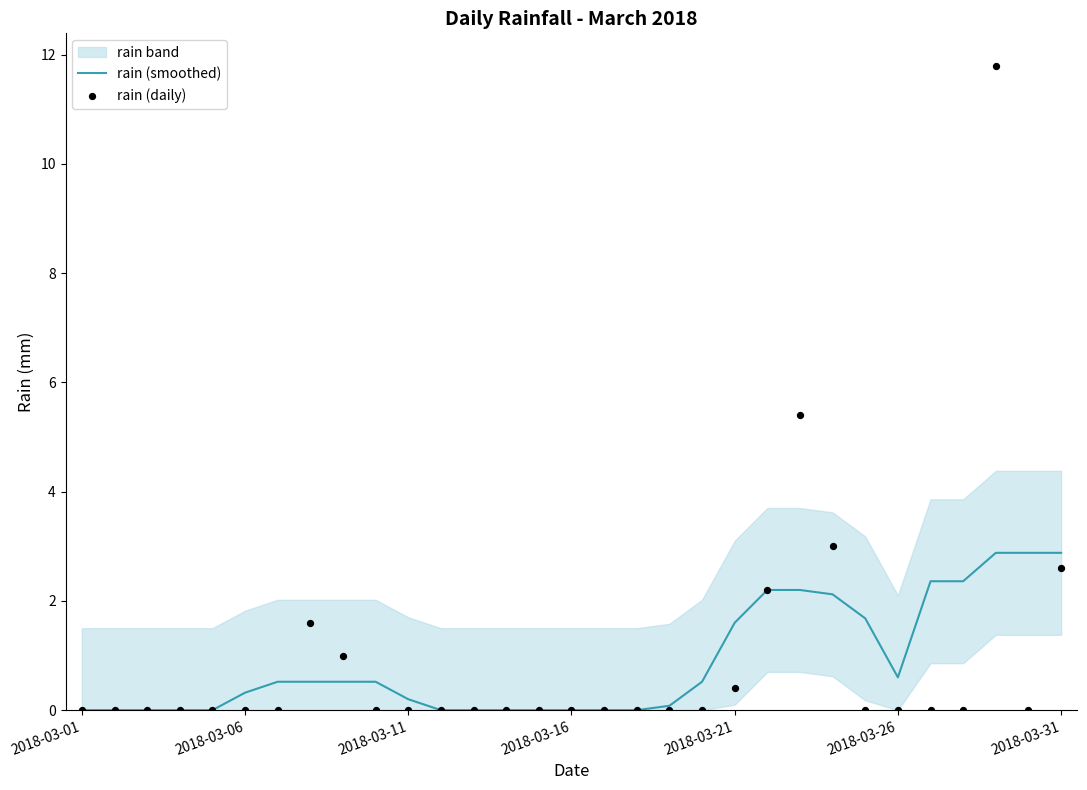

Which series contains the lowest Y value?

rain (smoothed)